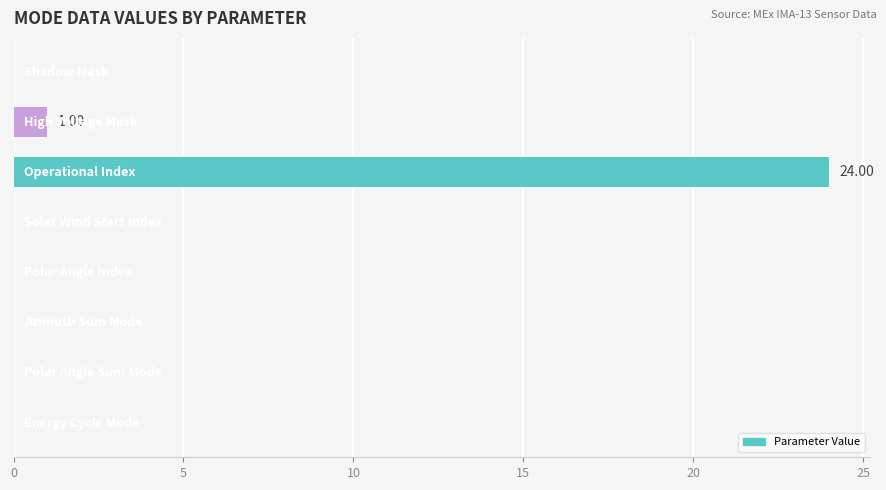

What is the sum of all values?

25